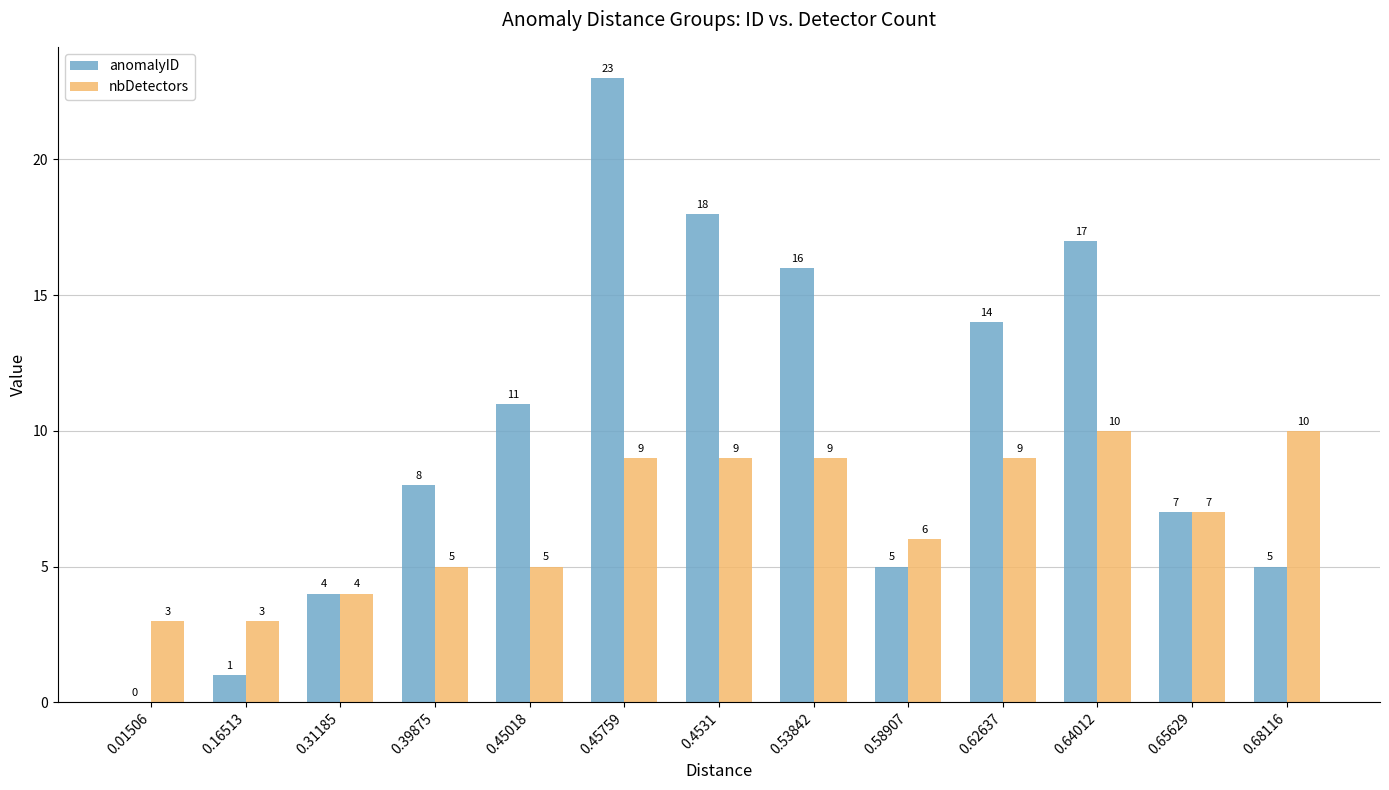

What is the difference between the nbDetectors values at 0.31185 and 0.53842?

5